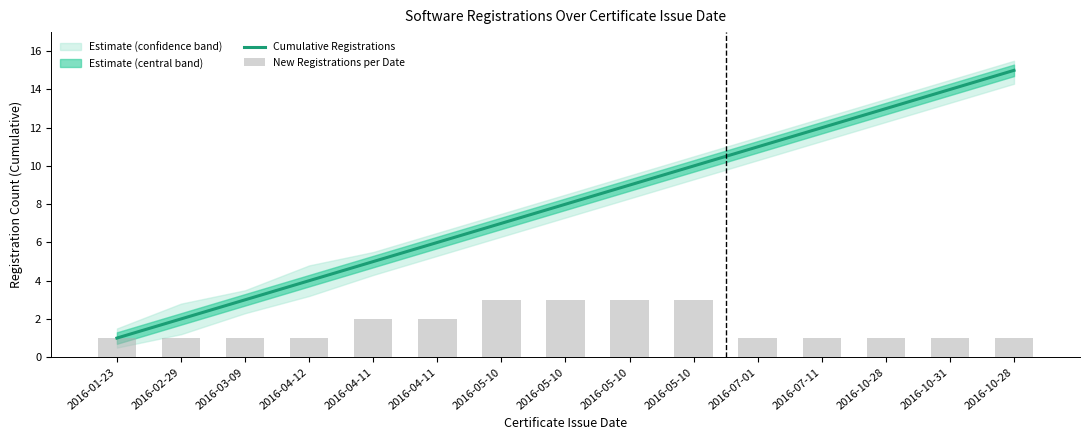

True or false: Cumulative Registrations has a value of 10 at 2016-05-10.

True